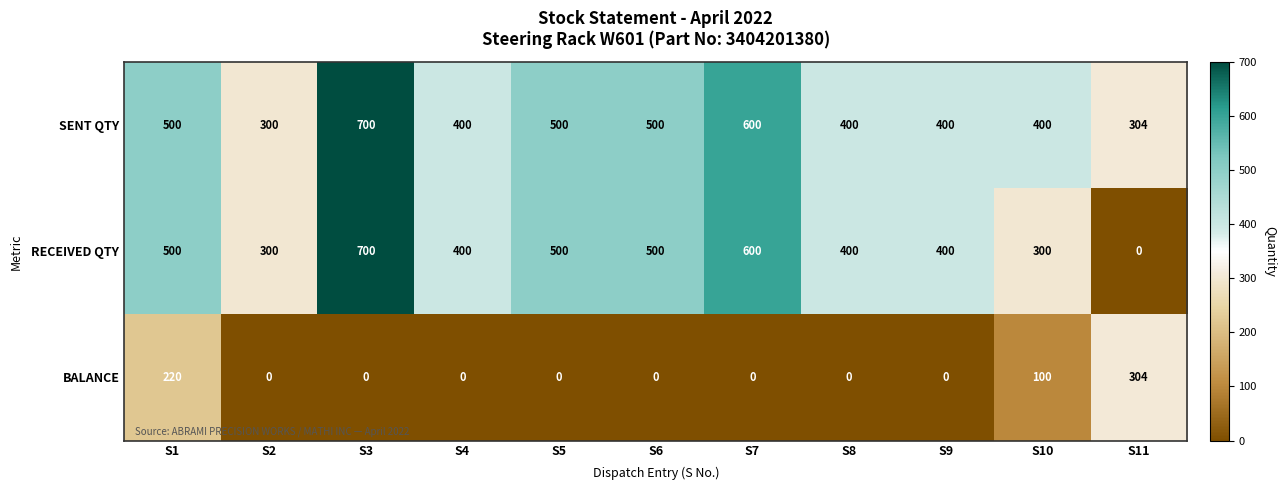

At which label does SENT QTY reach its minimum?

S2